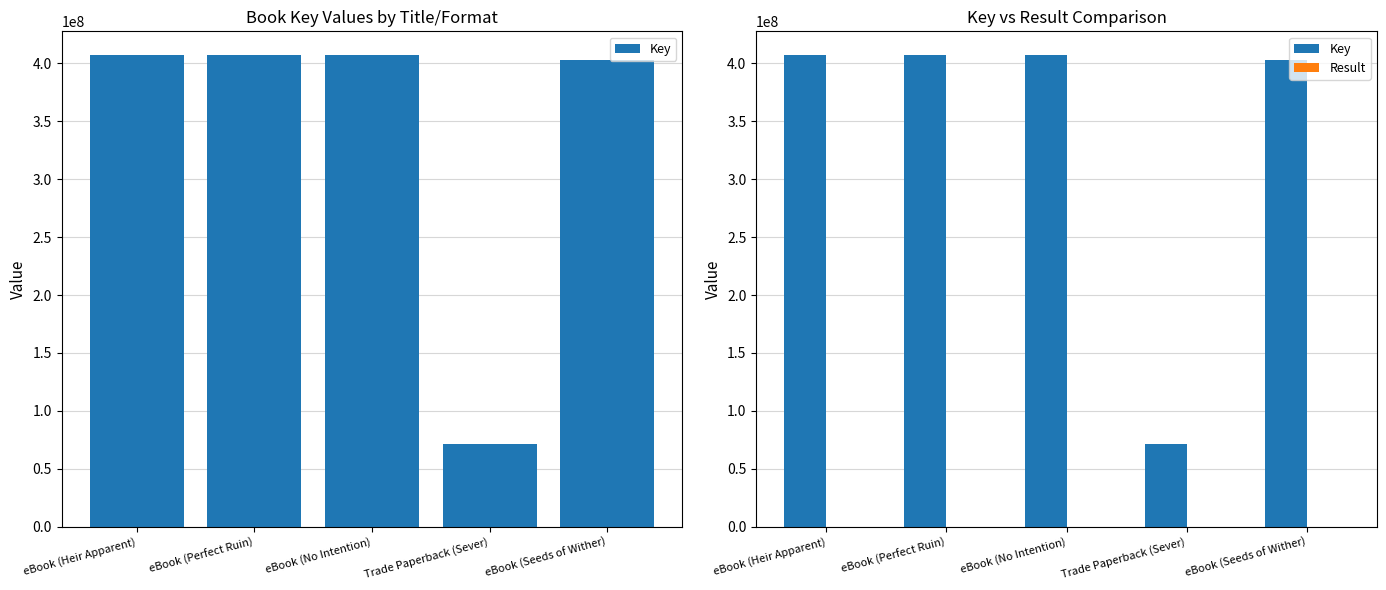

What is the difference between the maximum and minimum values in the Result series?

4